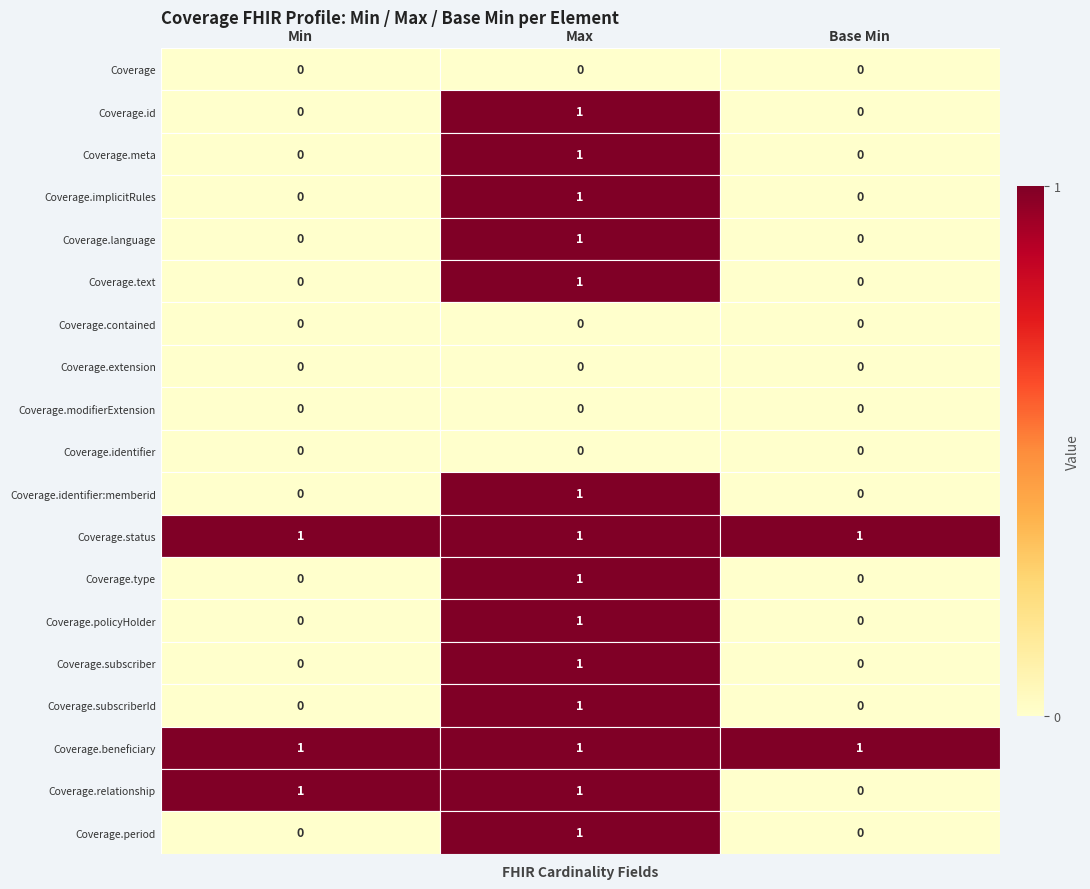

Count the number of data series in this chart.

19